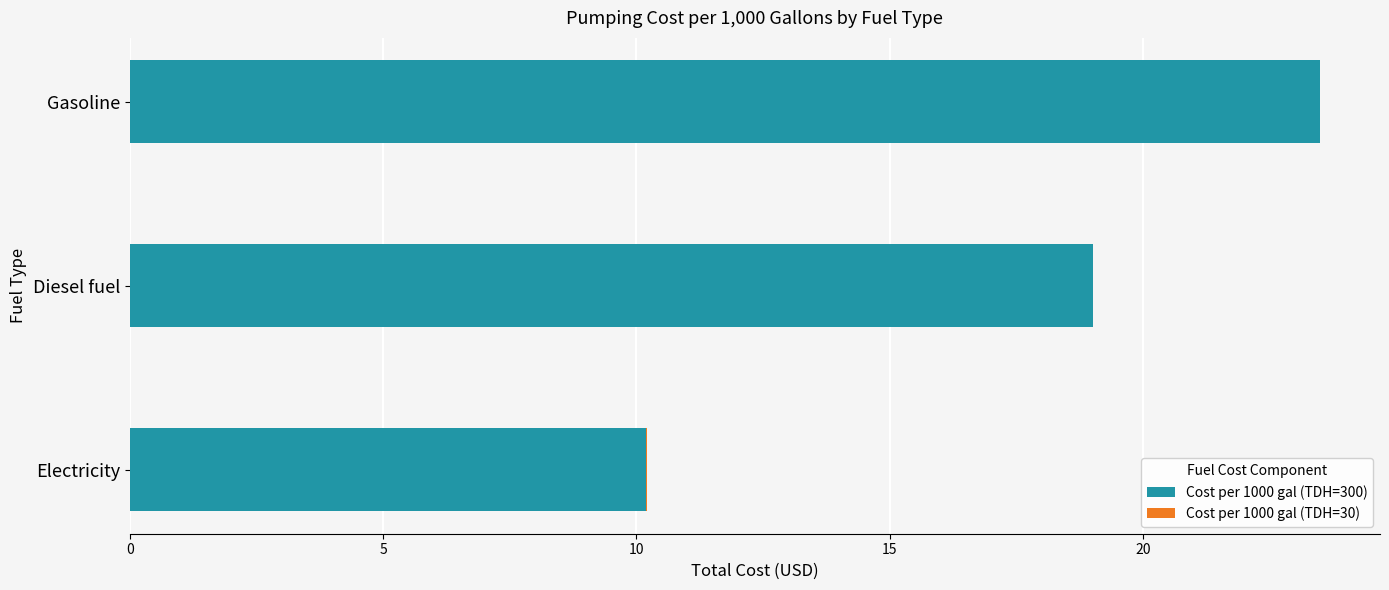

What is the sum of all Cost per 1000 gal (TDH=300) values?

52.7